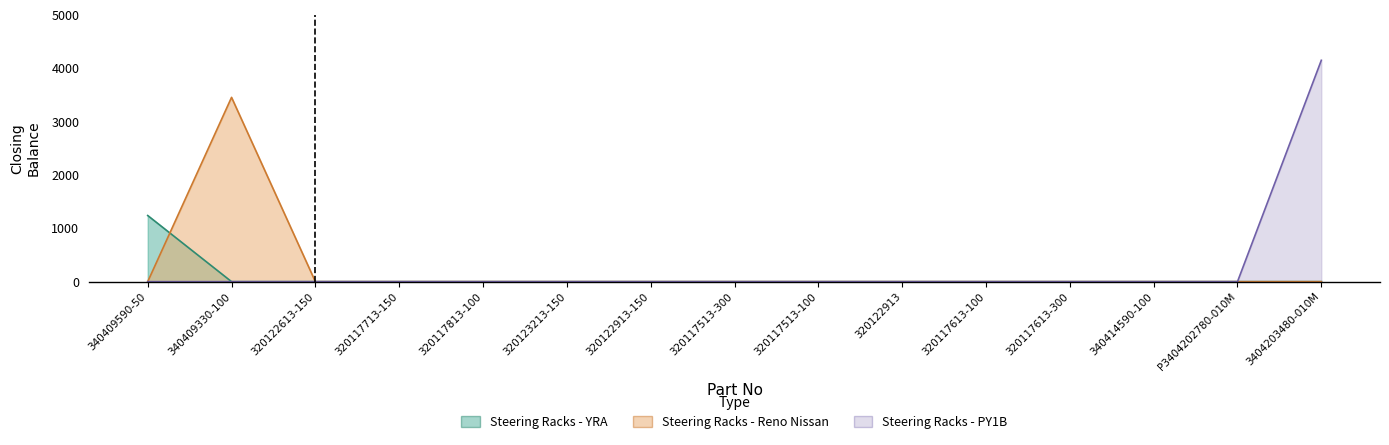

Reading left to right, extract all data points from this chart.

Steering Racks - YRA: 340409590-50=1240	340409330-100=0	320122613-150=0	320117713-150=0	320117813-100=0	320123213-150=0	320122913-150=0	320117513-300=0	320117513-100=0	320122913=0	320117613-100=0	320117613-300=0	340414590-100=0	P3404202780-010M=0	3404203480-010M=0
Steering Racks - Reno Nissan: 340409590-50=0	340409330-100=3455	320122613-150=0	320117713-150=0	320117813-100=0	320123213-150=0	320122913-150=0	320117513-300=0	320117513-100=0	320122913=0	320117613-100=0	320117613-300=0	340414590-100=0	P3404202780-010M=0	3404203480-010M=0
Steering Racks - PY1B: 340409590-50=0	340409330-100=0	320122613-150=0	320117713-150=0	320117813-100=0	320123213-150=0	320122913-150=0	320117513-300=0	320117513-100=0	320122913=0	320117613-100=0	320117613-300=0	340414590-100=0	P3404202780-010M=0	3404203480-010M=4150